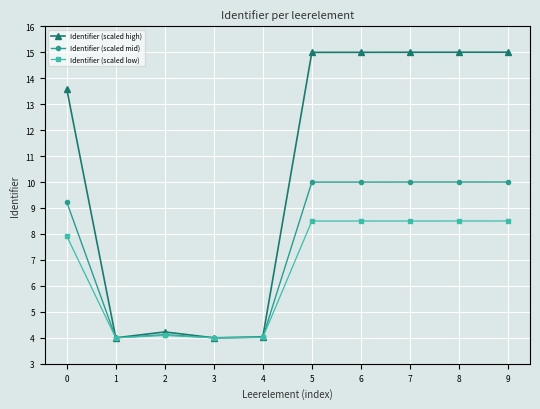

What is the maximum value for Identifier (scaled mid)?

10.0